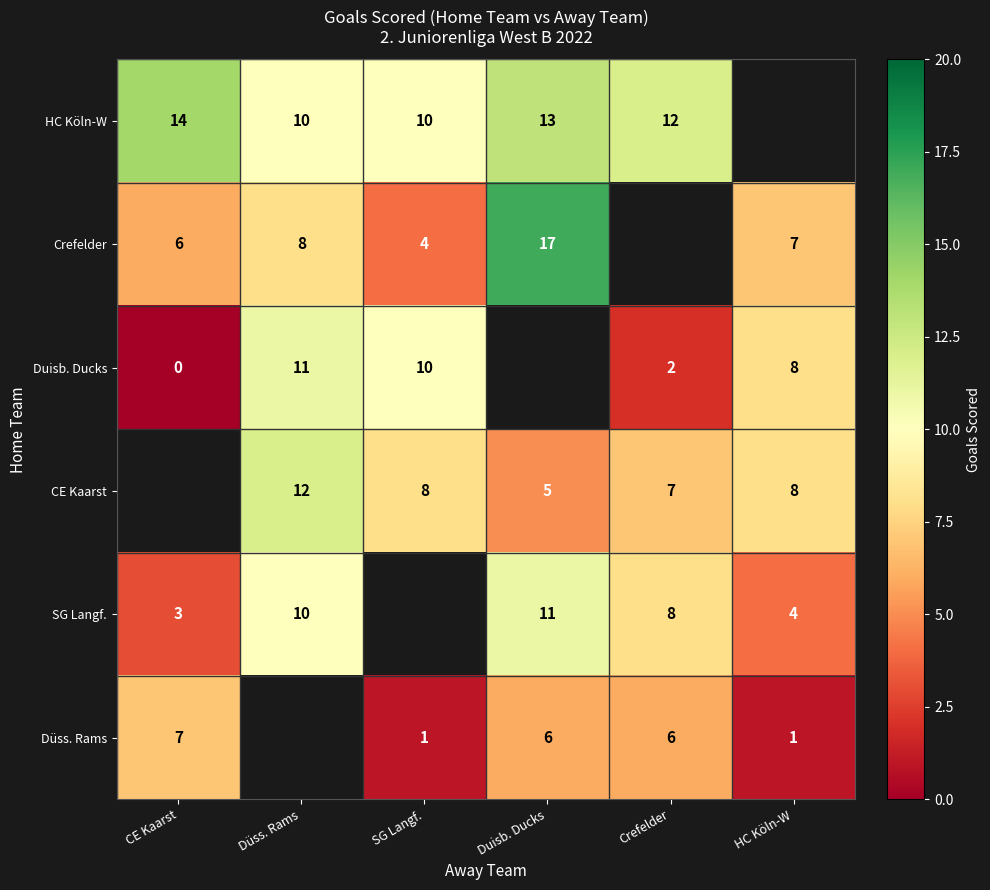

The HC Köln-W series shows 16.6 at SG Langf.. True or false?

False